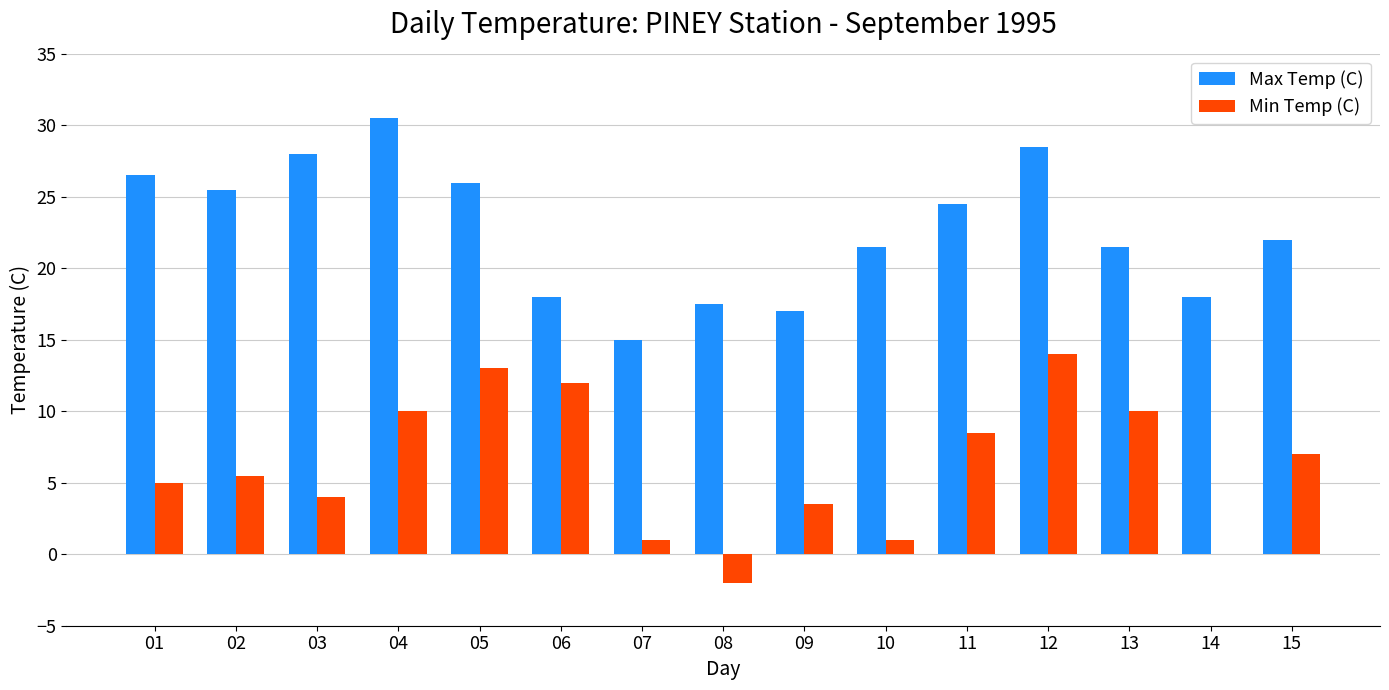

What is the sum of all Min Temp (C) values?

92.5